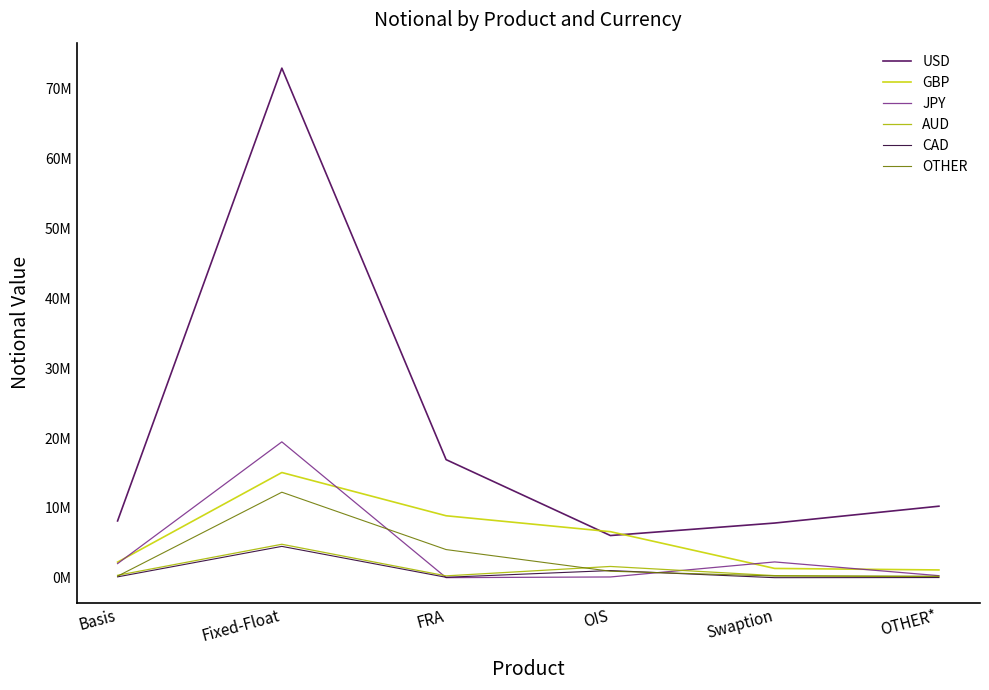

Which label corresponds to the smallest value in the chart?

Swaption